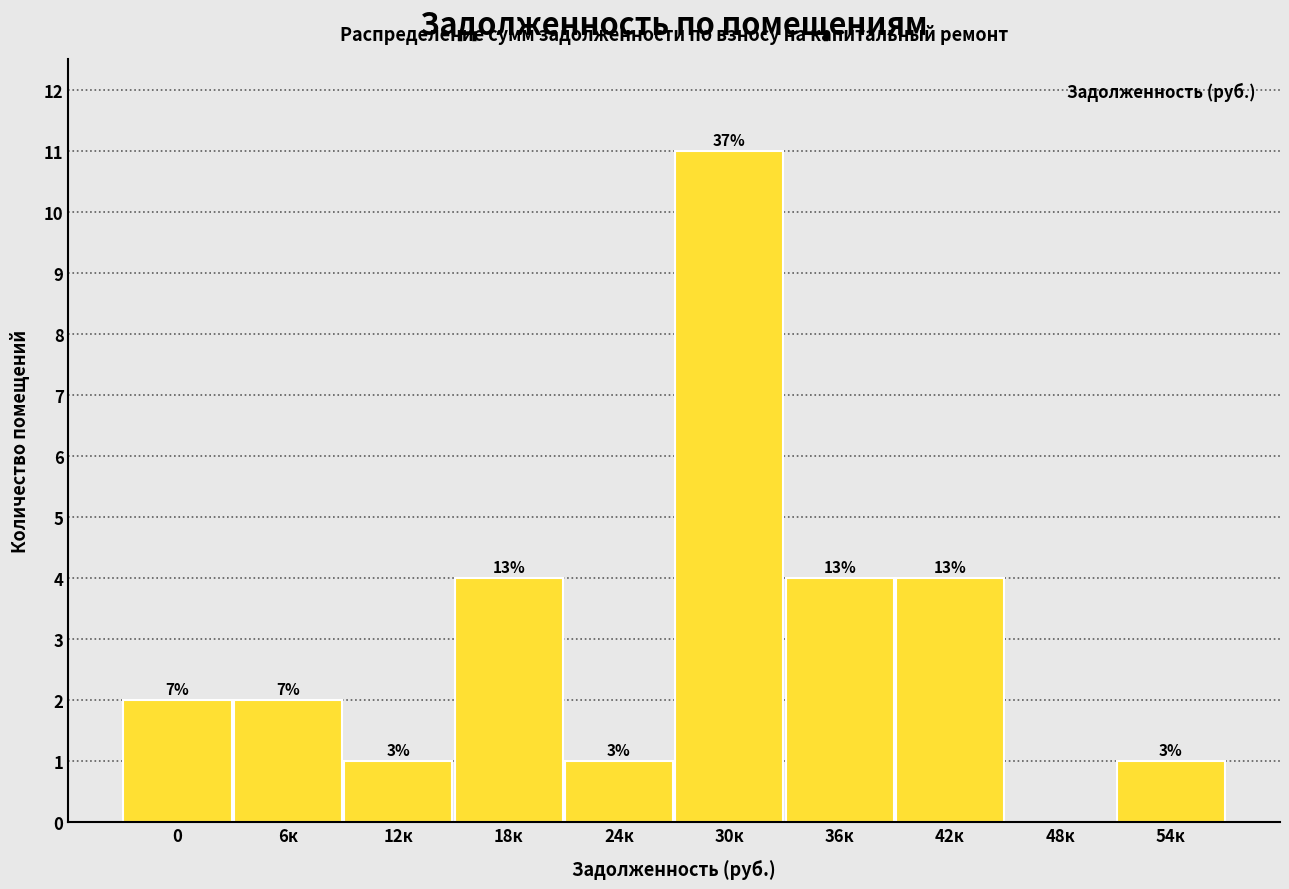

Are the bars horizontal?

No